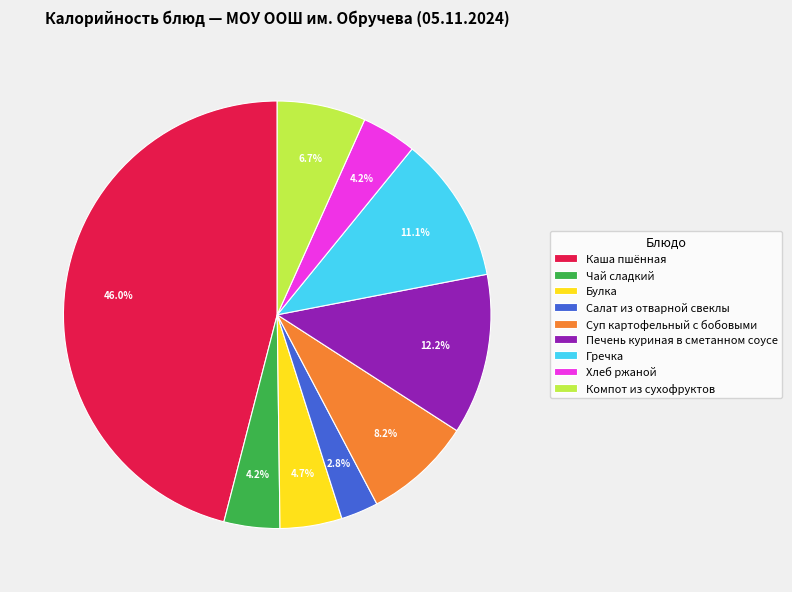

Combined, do Салат из отварной свеклы and Гречка account for over 50%?

No